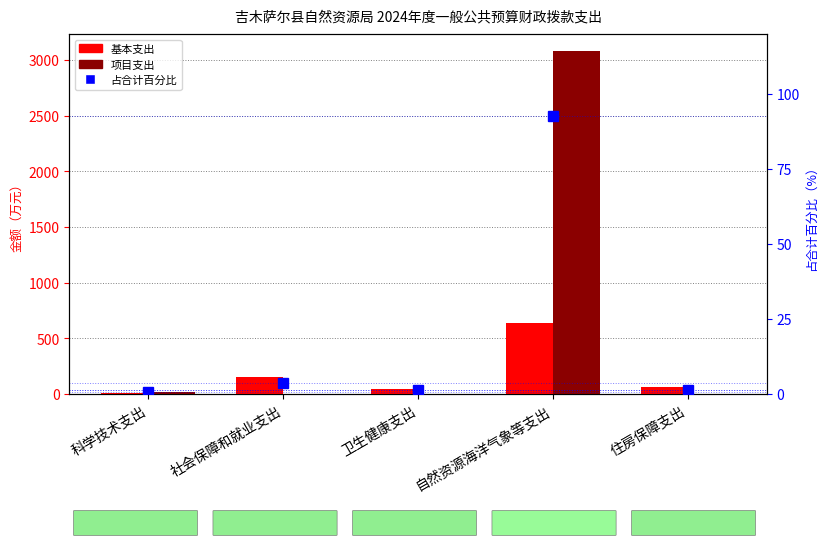

Reading right to left, transcribe all the data shown in this chart.

基本支出: 住房保障支出=60.9	自然资源海洋气象等支出=639.5	卫生健康支出=47.2	社会保障和就业支出=152.1	科学技术支出=12.0
项目支出: 住房保障支出=0.0	自然资源海洋气象等支出=3079.7	卫生健康支出=0.0	社会保障和就业支出=0.0	科学技术支出=15.0
占合计百分比: 住房保障支出=1.5	自然资源海洋气象等支出=92.8	卫生健康支出=1.2	社会保障和就业支出=3.8	科学技术支出=0.7